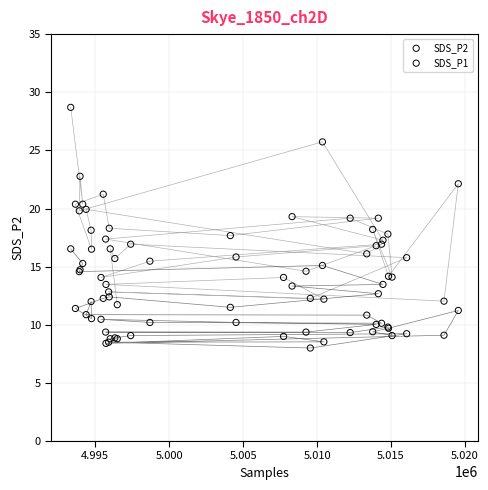

Which series reaches the minimum Y coordinate?

SDS_P2